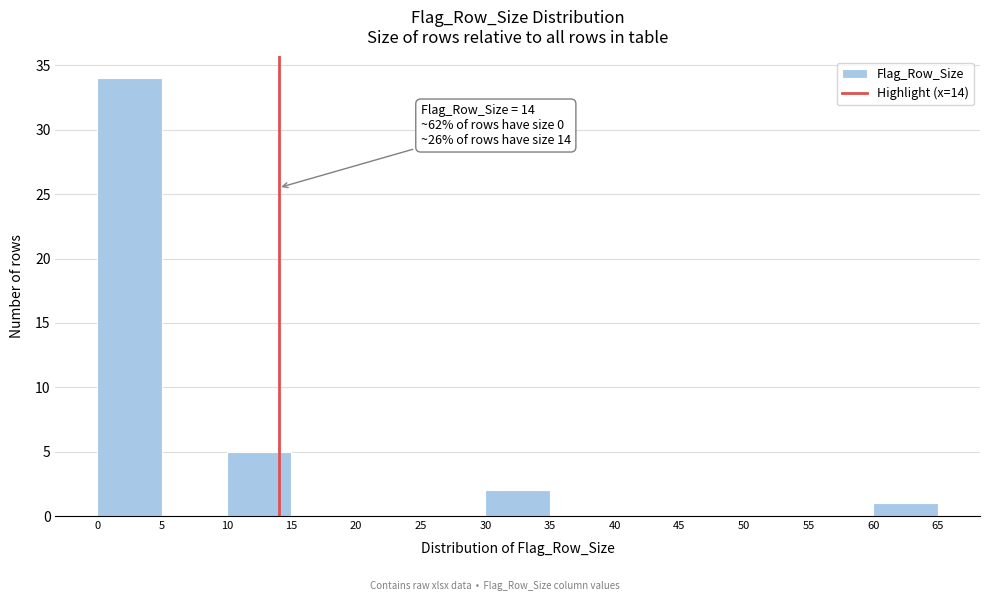

Over which range of the x-axis is the bar tallest?

0 to 5